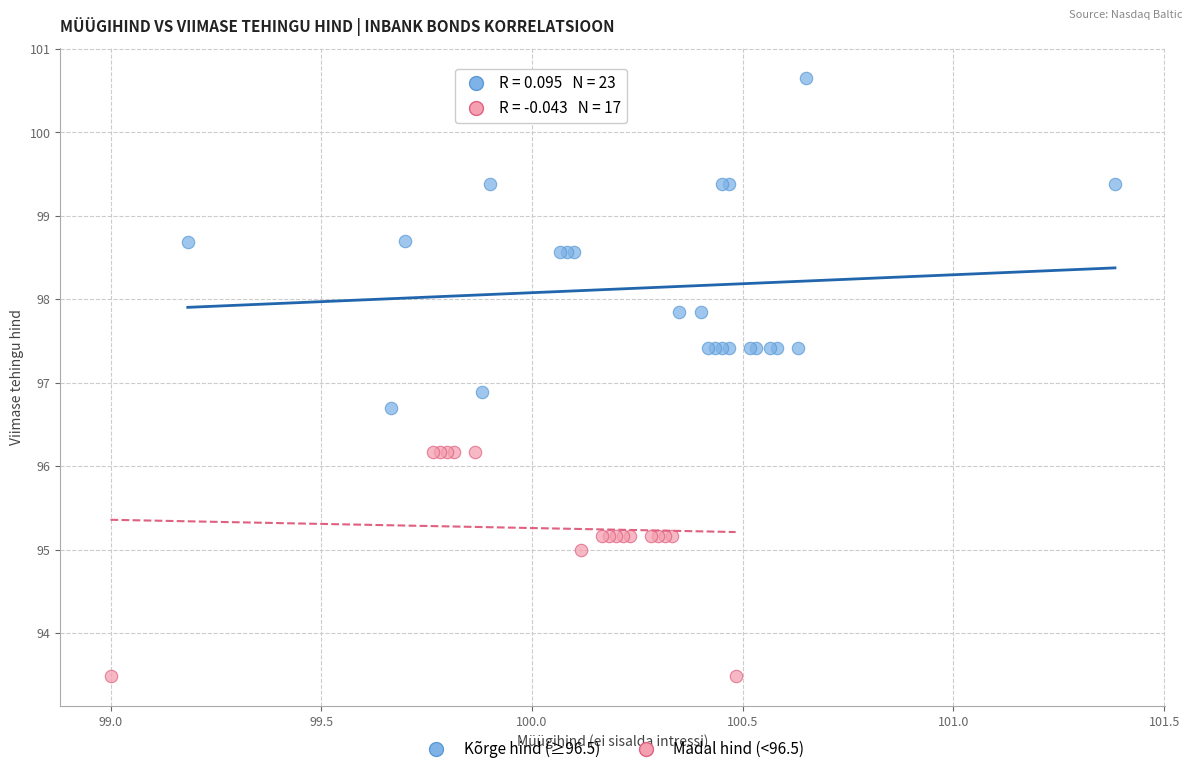

Which series contains the highest Y value?

Kõrge hind (≥96.5)